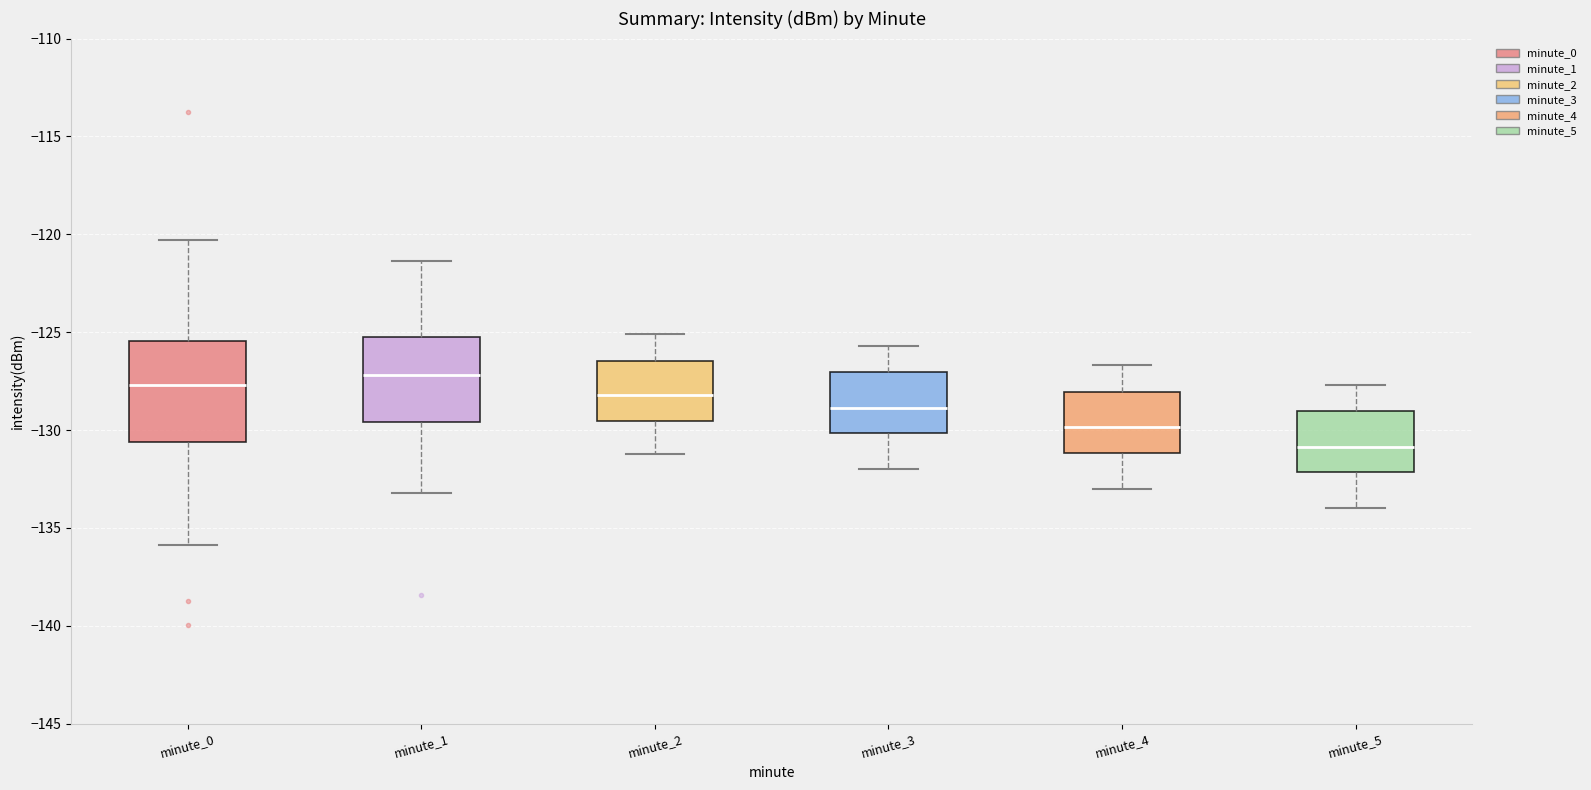

Reading left to right, transcribe this box plot: for each box, give where its median line is, the range the box spans, and where its two whiskers end, as read against the y-axis. The values are not printed on the chart, so give them approximately, as read against the axis.

minute_0: median -127.5, box -130.5 to -125.5, whiskers -136.0 to -120.5
minute_1: median -127.0, box -129.5 to -125.0, whiskers -133.0 to -121.5
minute_2: median -128.0, box -129.5 to -126.5, whiskers -131.0 to -125.0
minute_3: median -129.0, box -130.0 to -127.0, whiskers -132.0 to -125.5
minute_4: median -130.0, box -131.0 to -128.0, whiskers -133.0 to -126.5
minute_5: median -131.0, box -132.0 to -129.0, whiskers -134.0 to -127.5